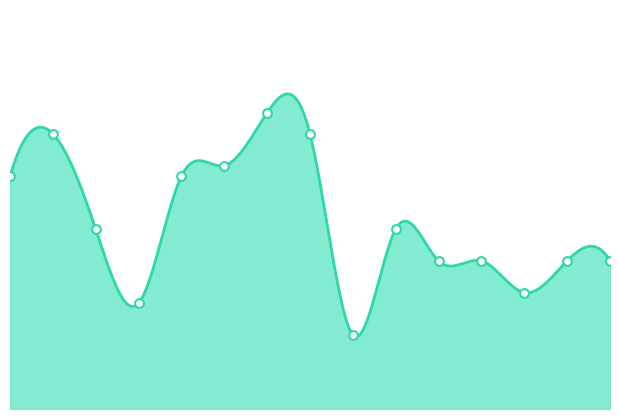

Which has a higher value, 264918385 or 264911209?

264911209